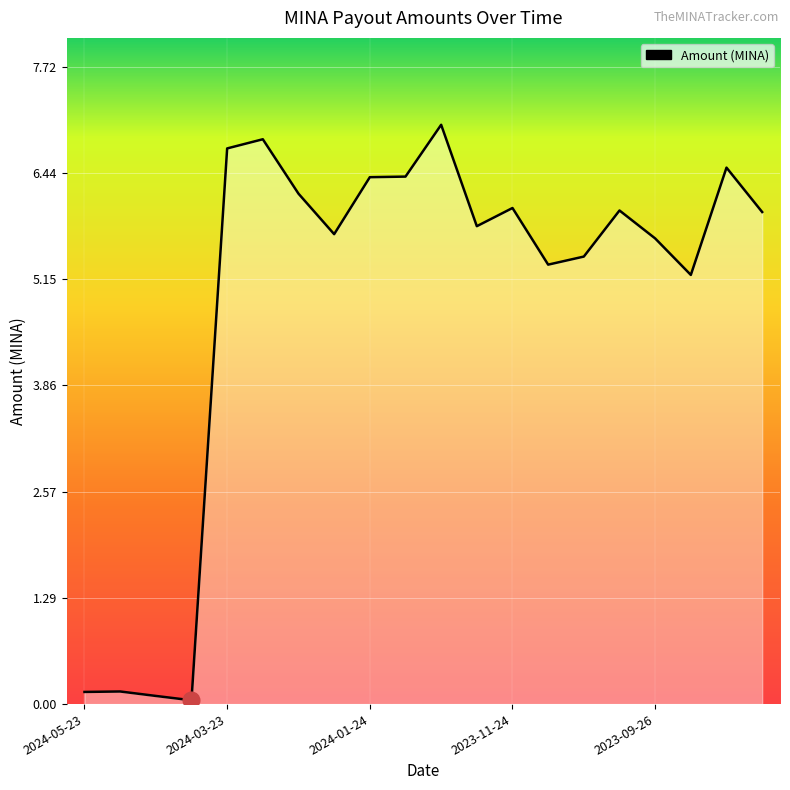

What is the greatest value displayed?

7.0